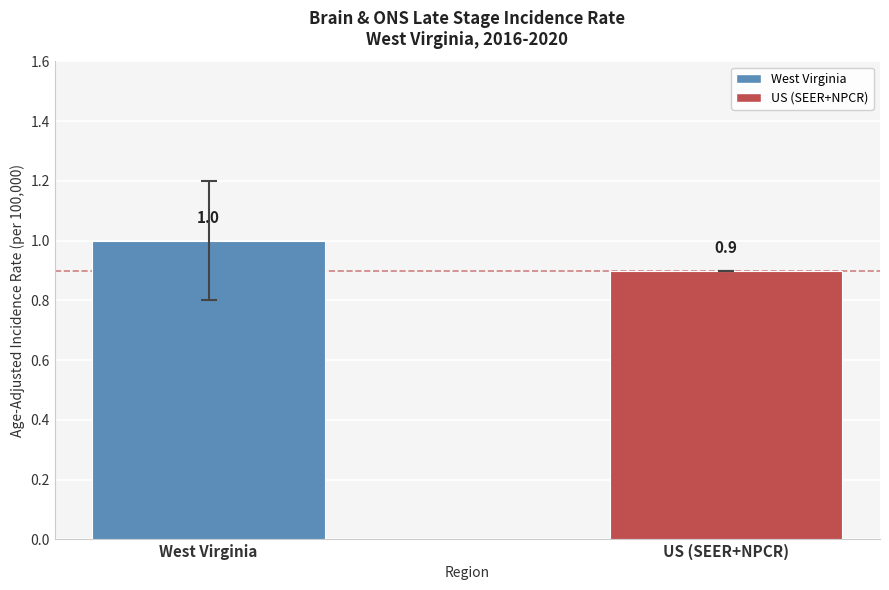

The chart shows a value of 1.8 at West Virginia. True or false?

False